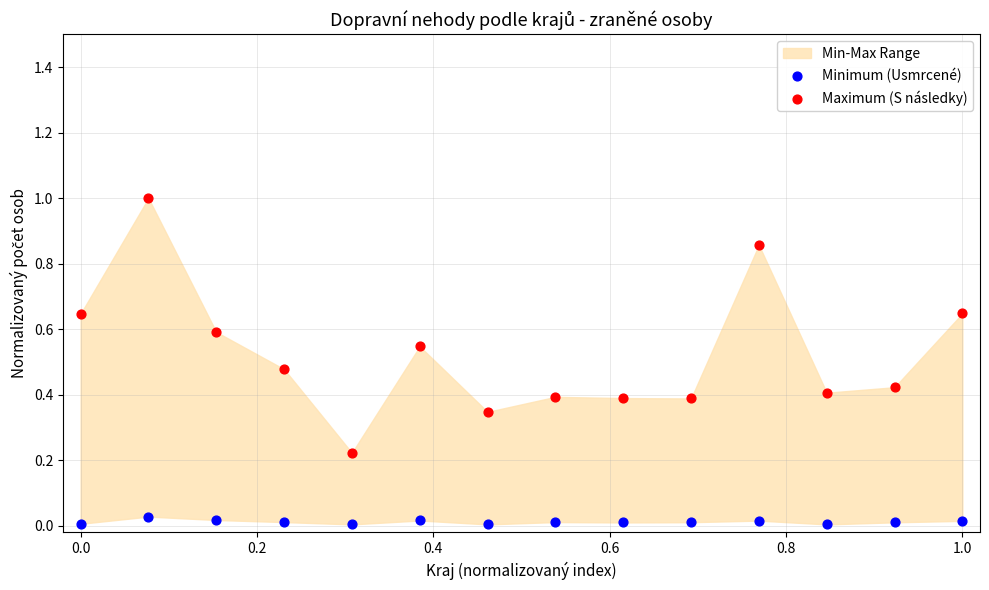

Across all data points, what is the range of X values (max minus min)?

1.0